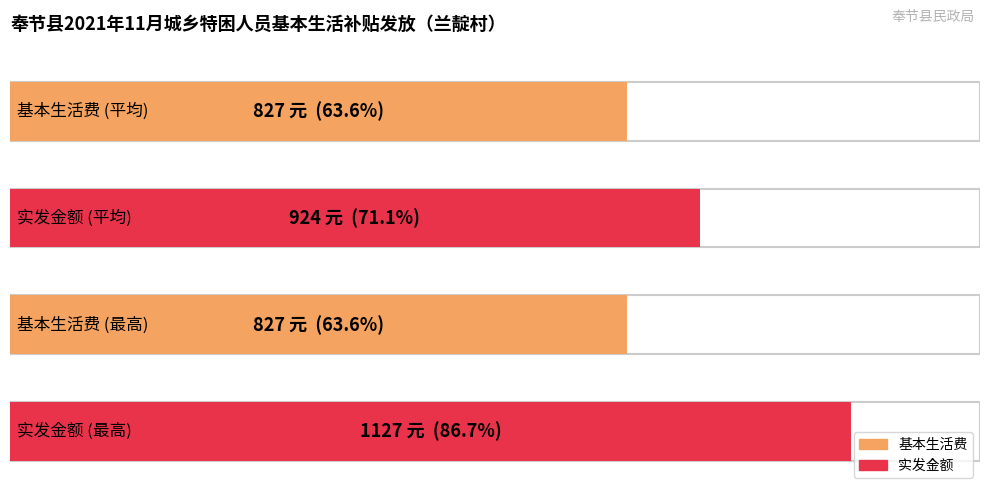

Is it true that 基本生活费 equals 247 at 童致平?

False